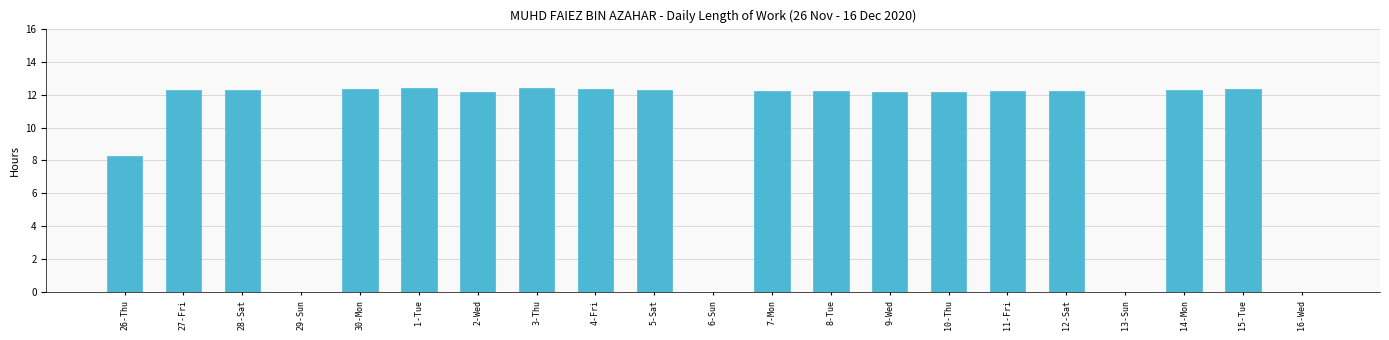

How many data points does each series have?

21